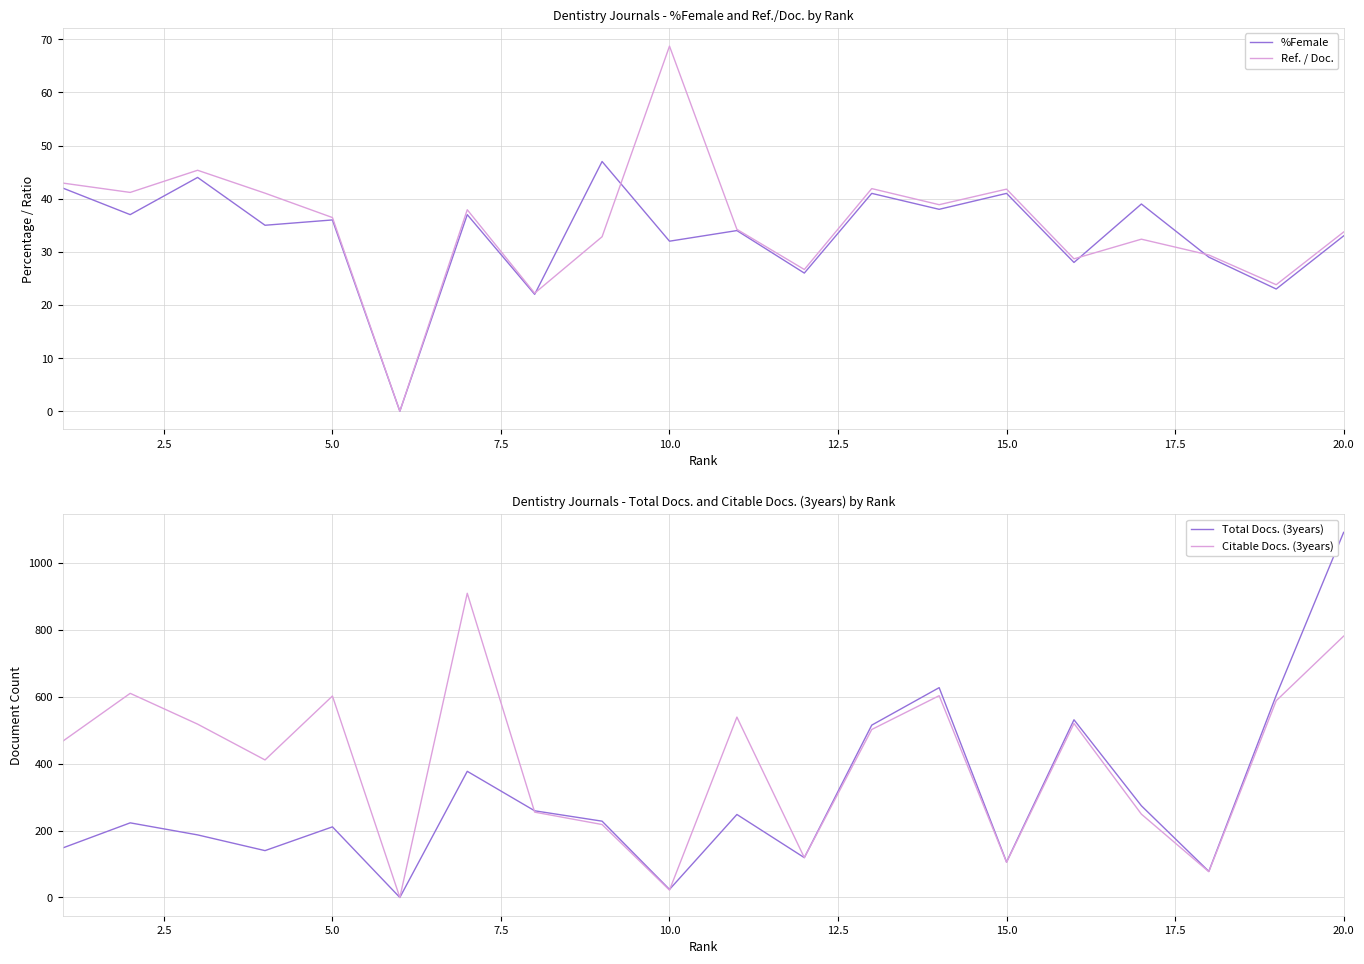

Rank the series by their maximum value, from highest to lowest.

Total Docs. (3years), Citable Docs. (3years), Ref. / Doc., %Female